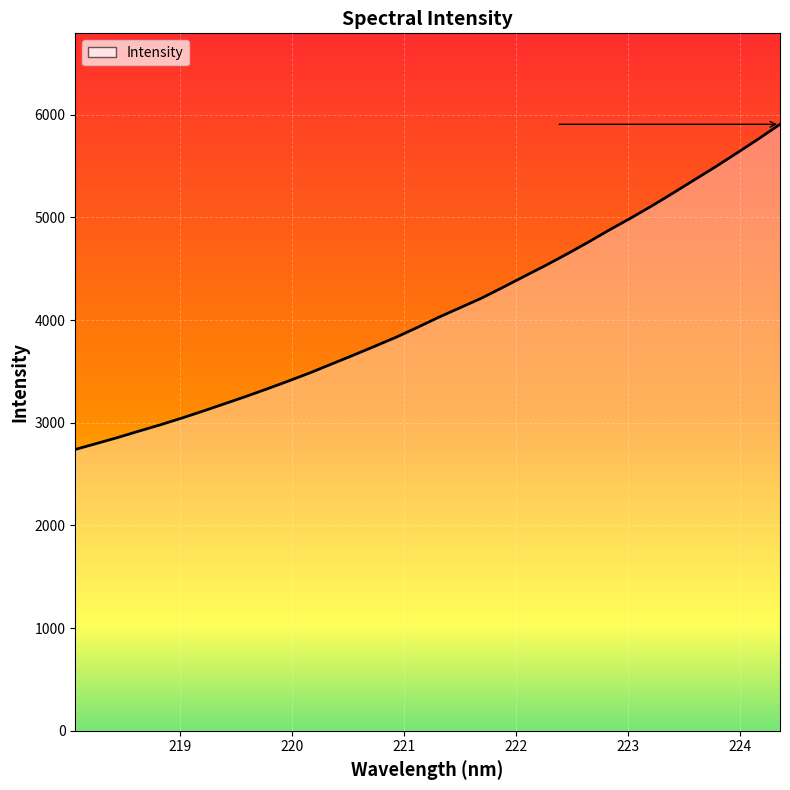

What is the greatest value displayed?

5906.7